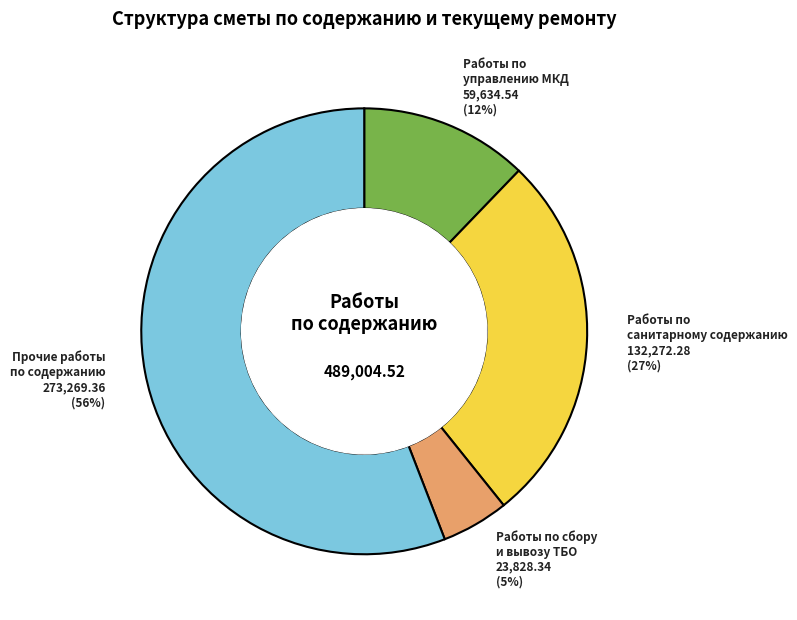

Does any single category account for the majority?

Yes